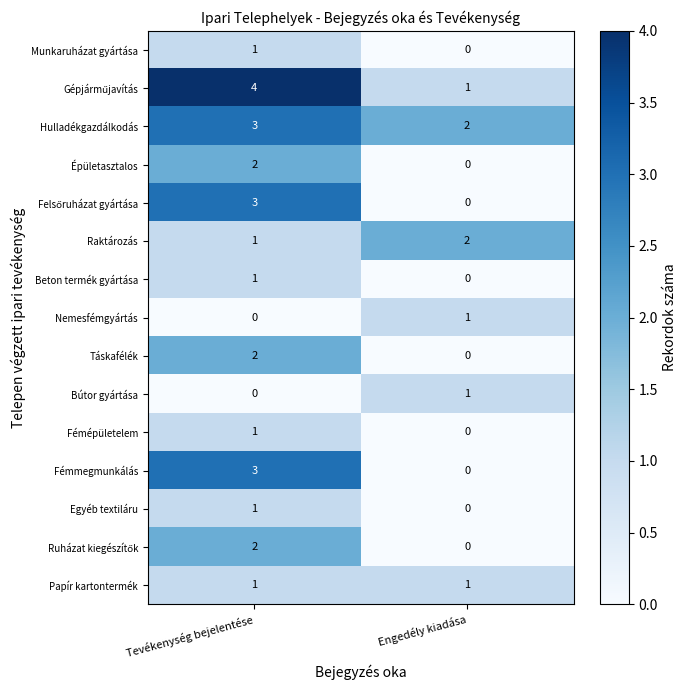

How many categories are shown in the chart?

2